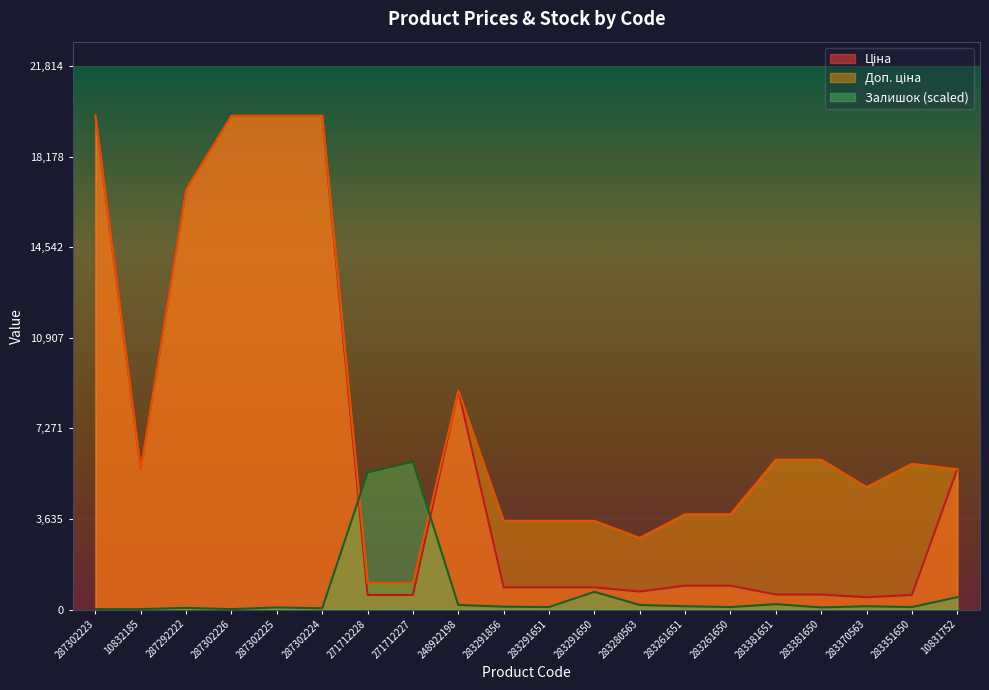

How many distinct data groups are displayed?

3